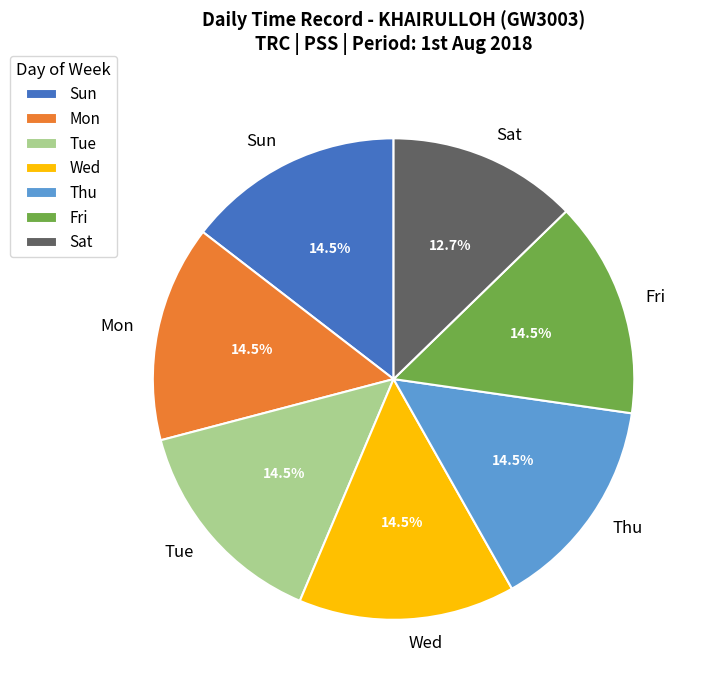

Is the sum of Tue and Wed greater than half?

No